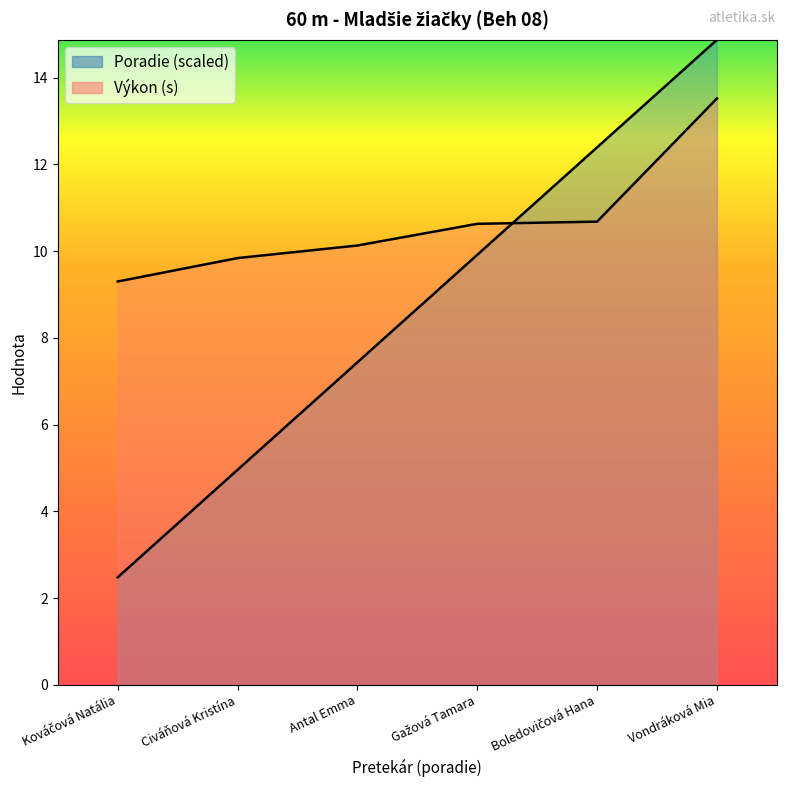

True or false: Výkon has a value of 10.7 at Boledovičová Hana.

True